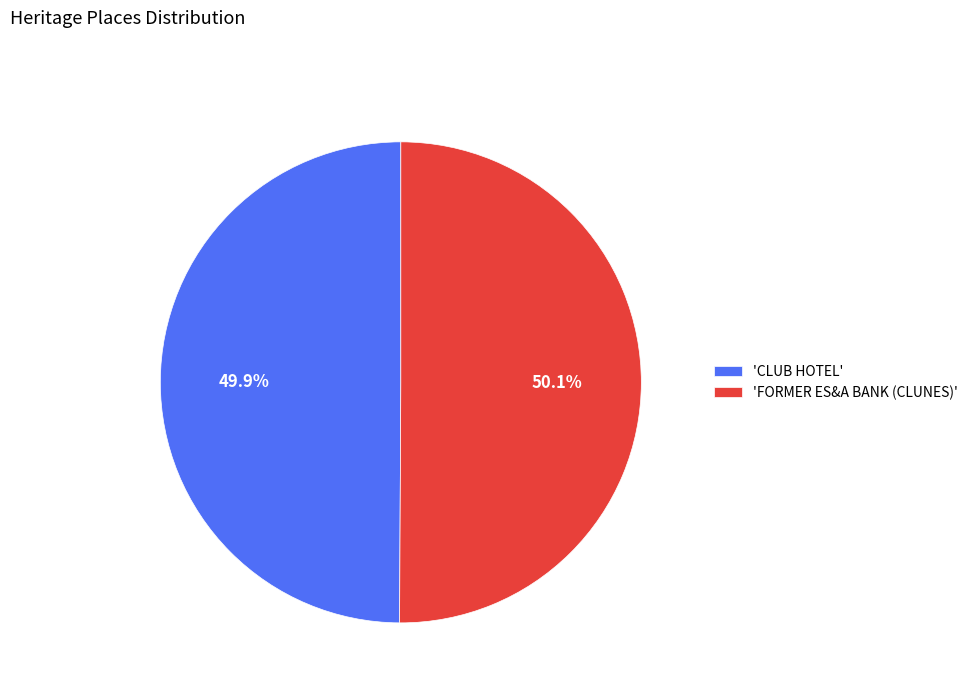

Is there any slice that represents more than half of the pie?

Yes